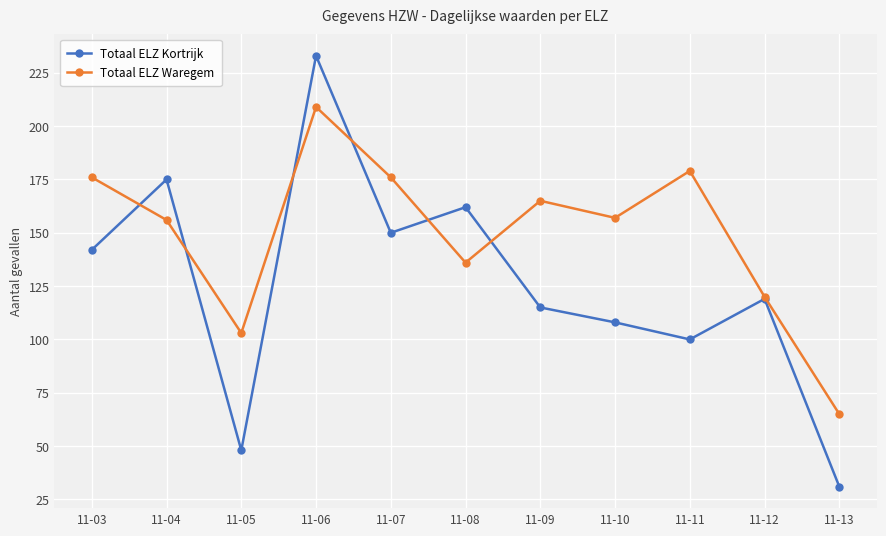

At which category is the sum across all series the highest?

11-06